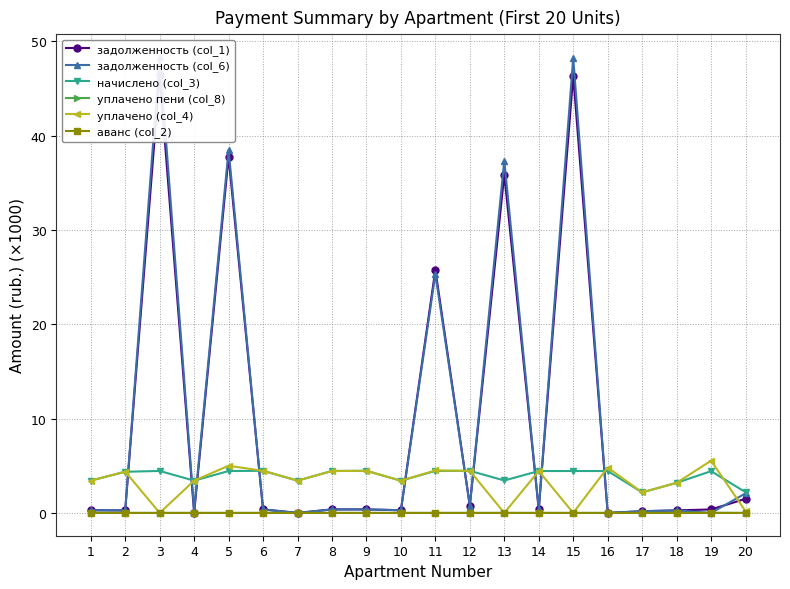

What are all the series names shown in the legend?

задолженность (col_1), задолженность (col_6), начислено (col_3), уплачено пени (col_8), уплачено (col_4), аванс (col_2)